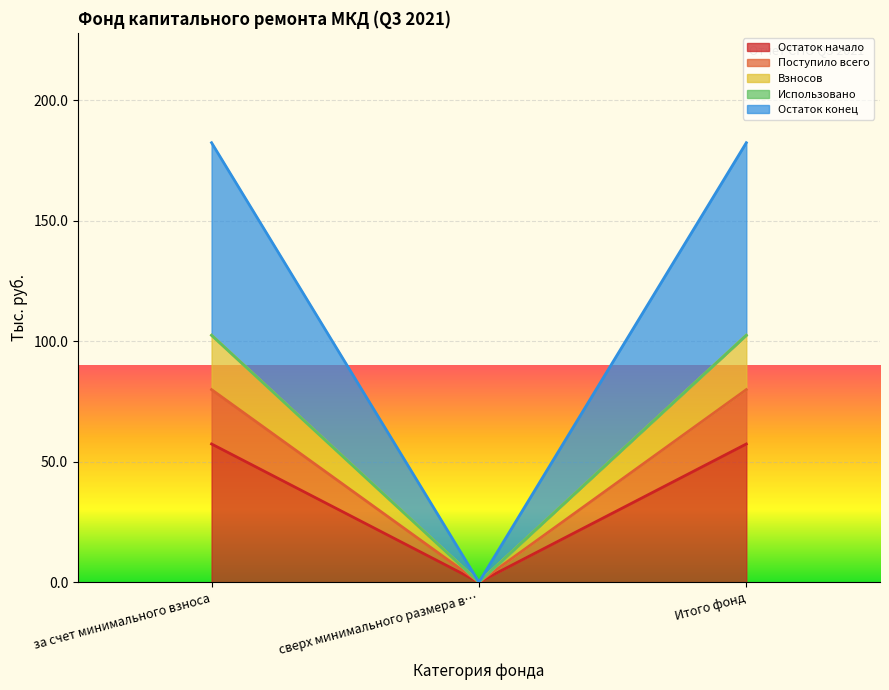

At which category is the sum across all series the highest?

за счет минимального взноса